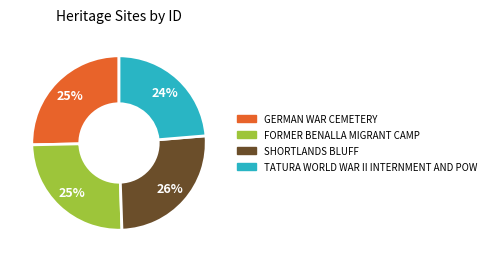

What is the smallest slice in the pie chart?

TATURA WORLD WAR II INTERNMENT AND POW